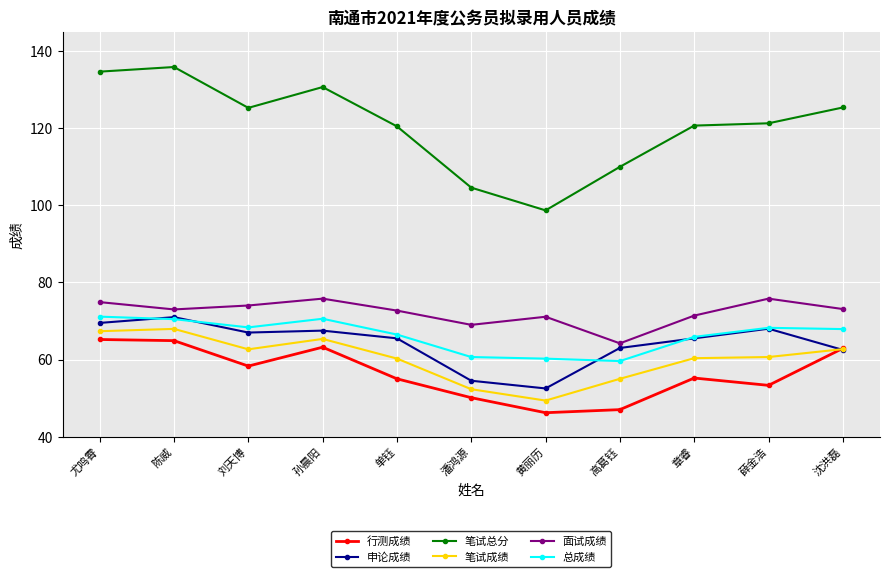

How many data points in 总成绩 are less than 67?

5